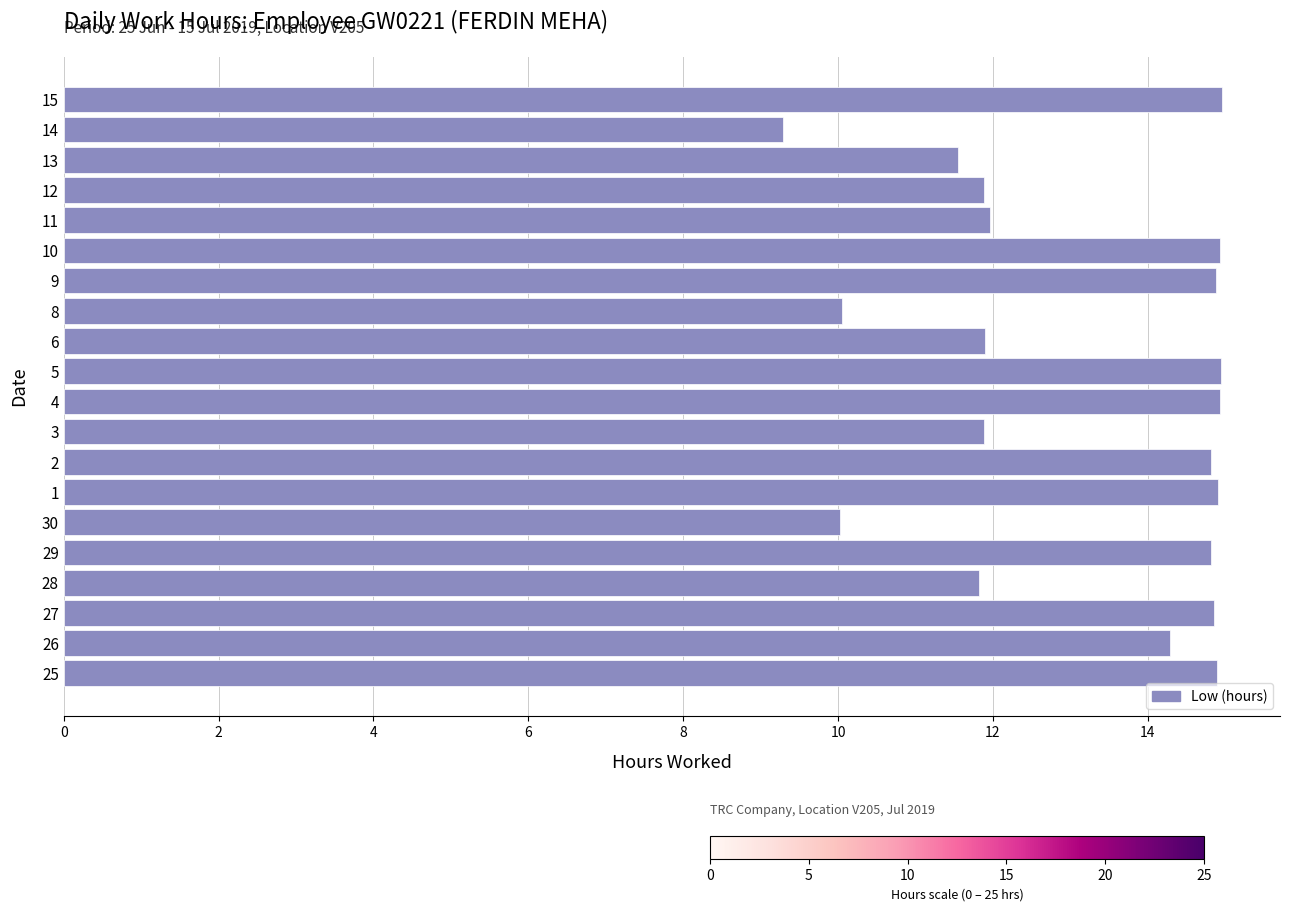

The chart shows a value of 10.1 at 8. True or false?

True